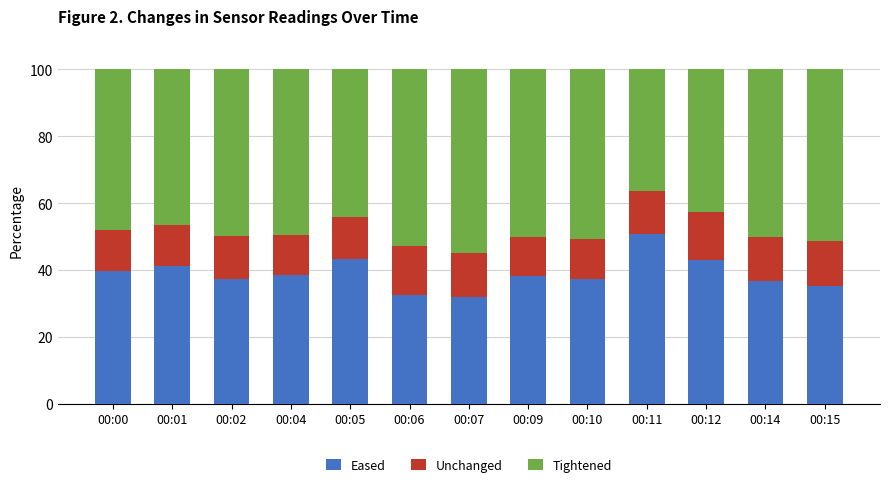

What is the difference between the maximum and minimum values in the Eased series?

18.8